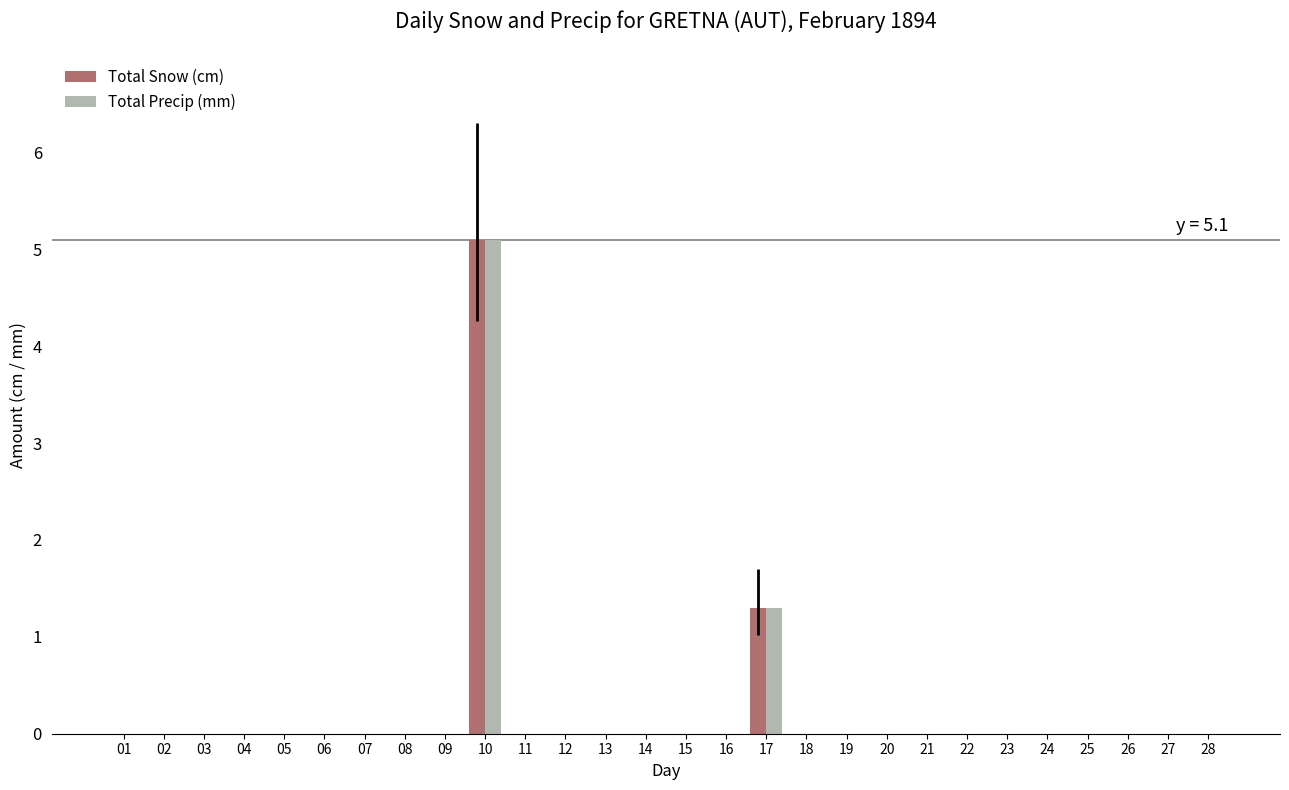

What is the maximum value shown in the chart?

5.1